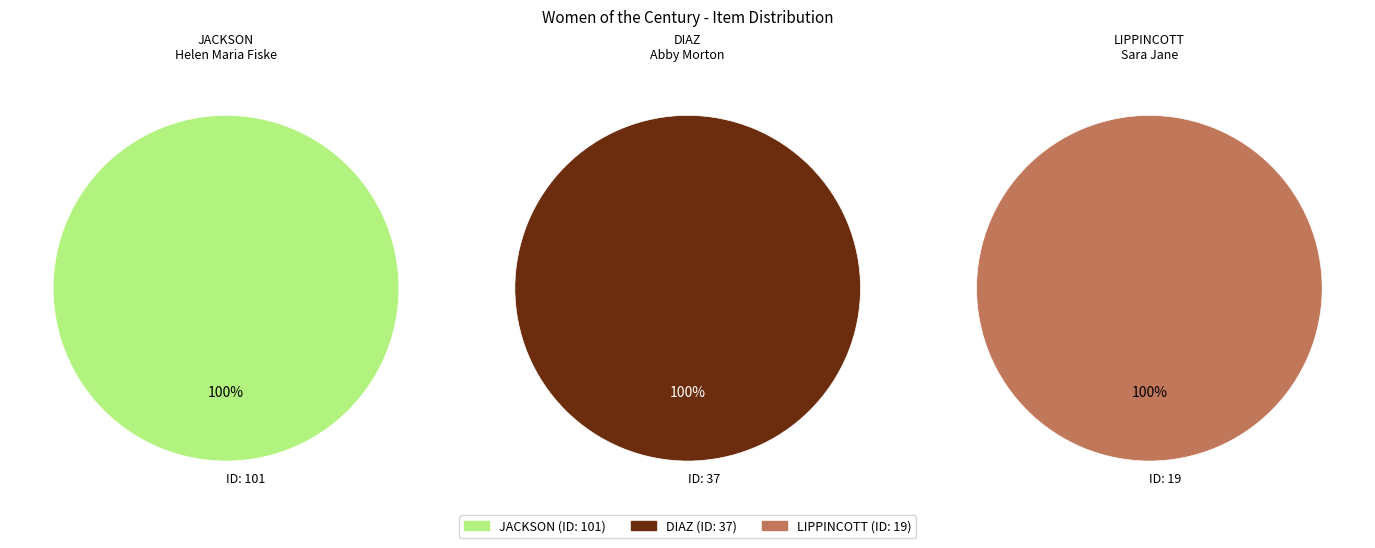

Which slice is the smallest?

LIPPINCOTT, Mrs. Sara Jane